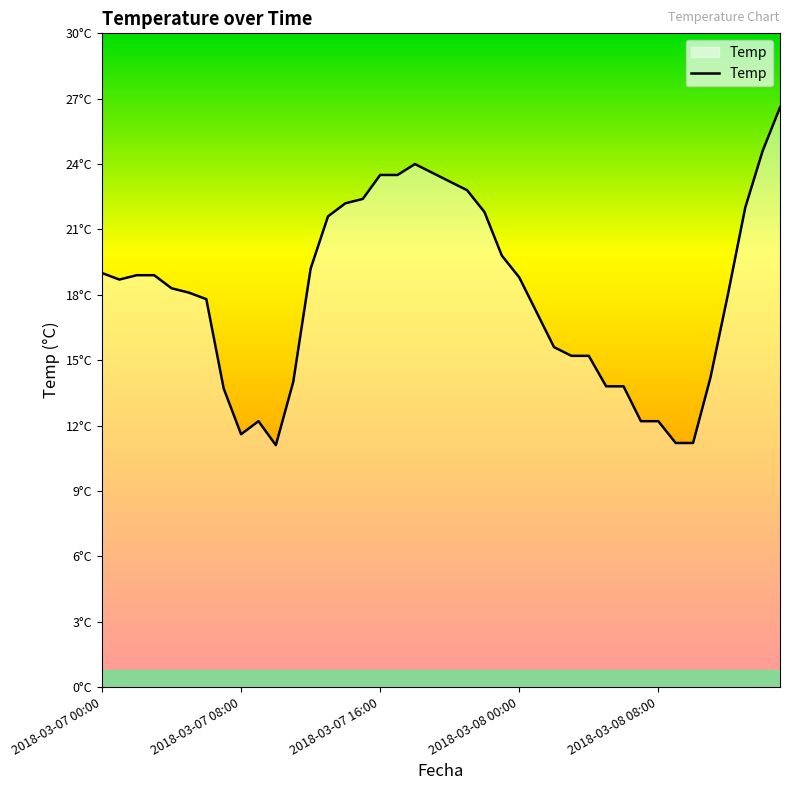

At which label does the data first exceed 18?

2018-03-07 00:00